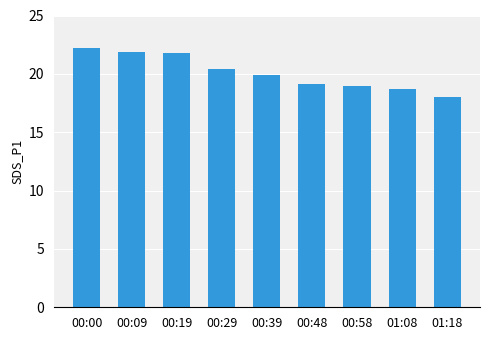

What position from the right is 00:09?

8